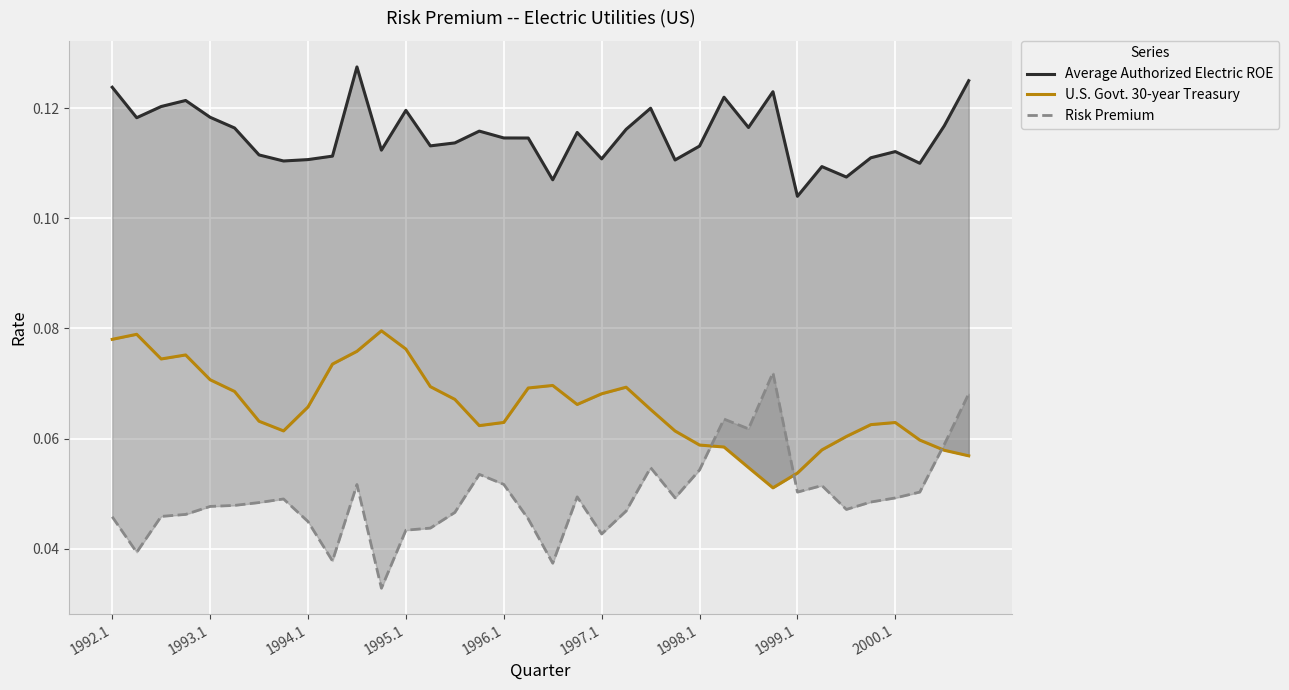

How many lines are shown in the chart?

3